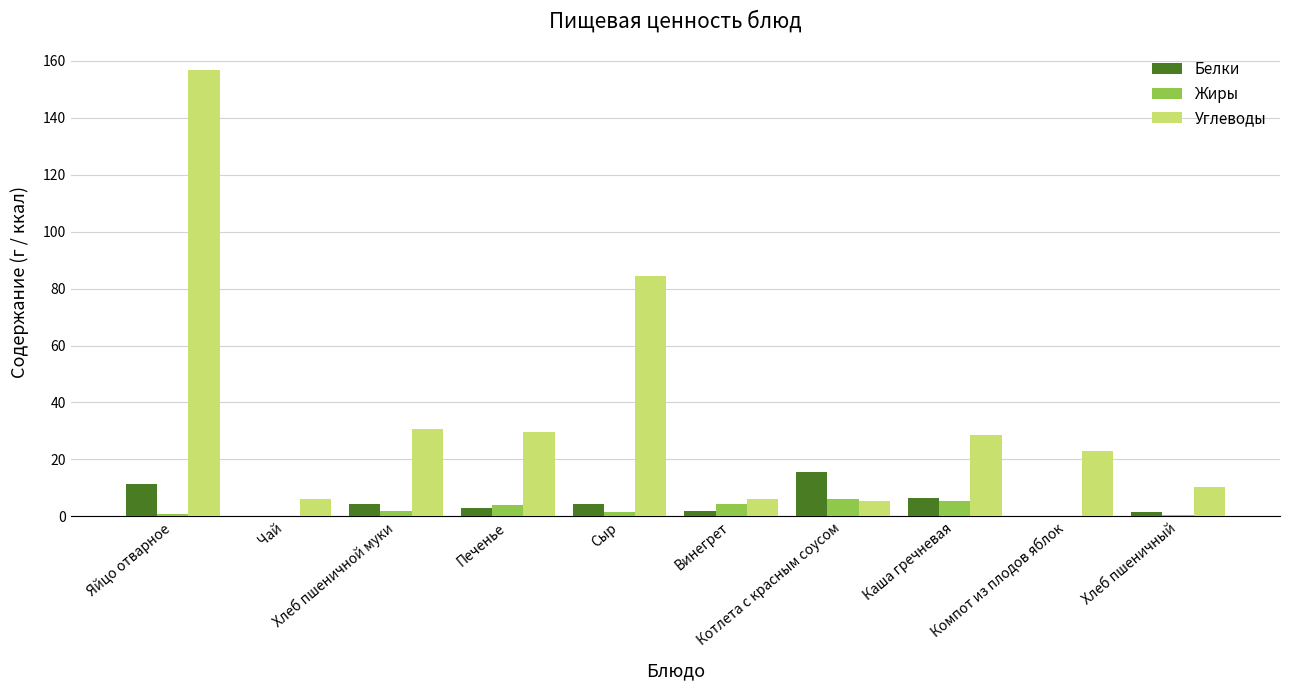

Which series has the widest spread of values?

Углеводы